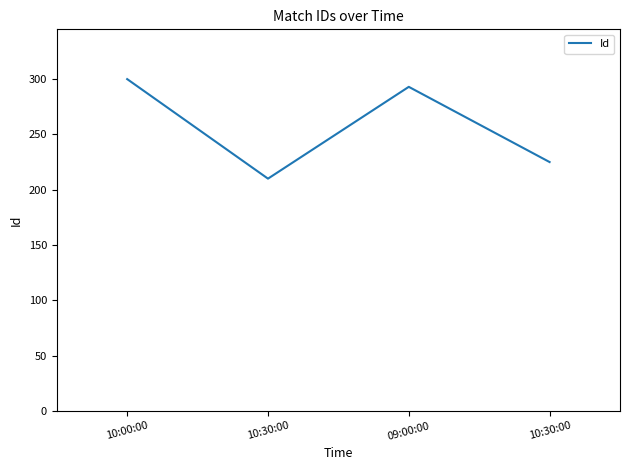

How many lines are shown in the chart?

1